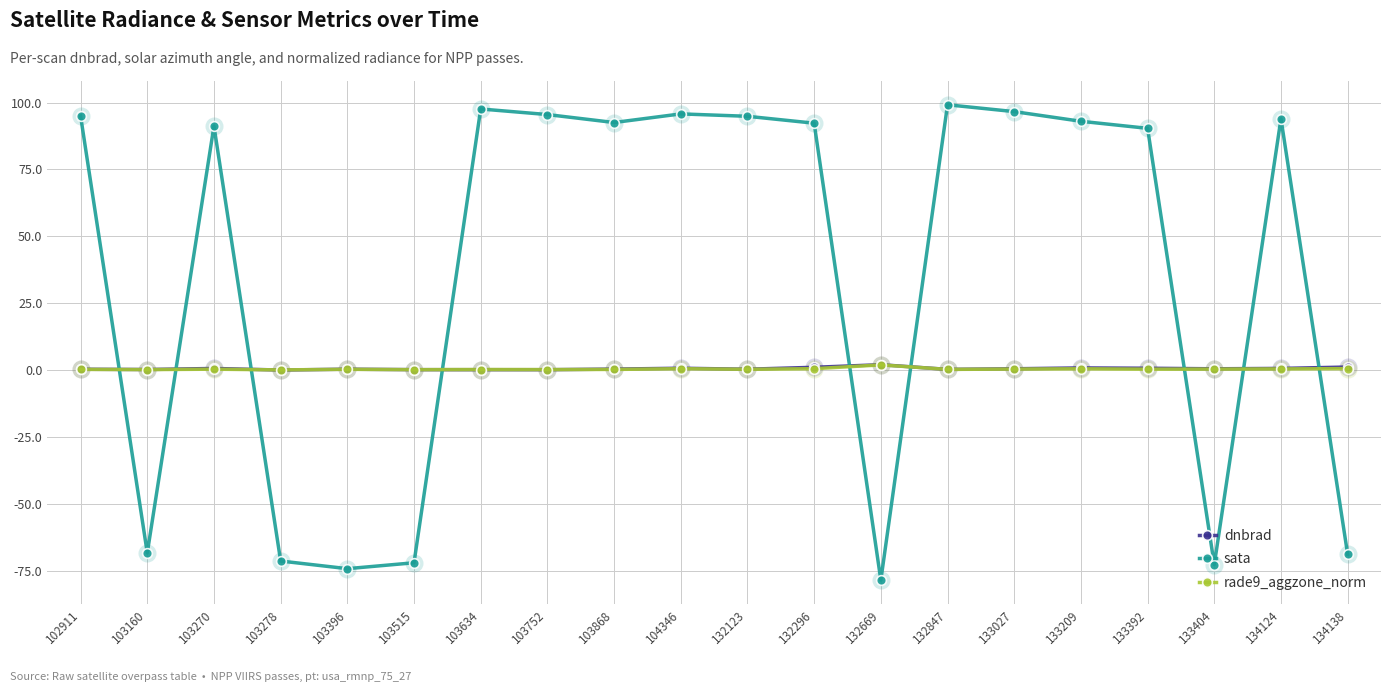

What is the value of the sata point at the 1st from the left?

95.0